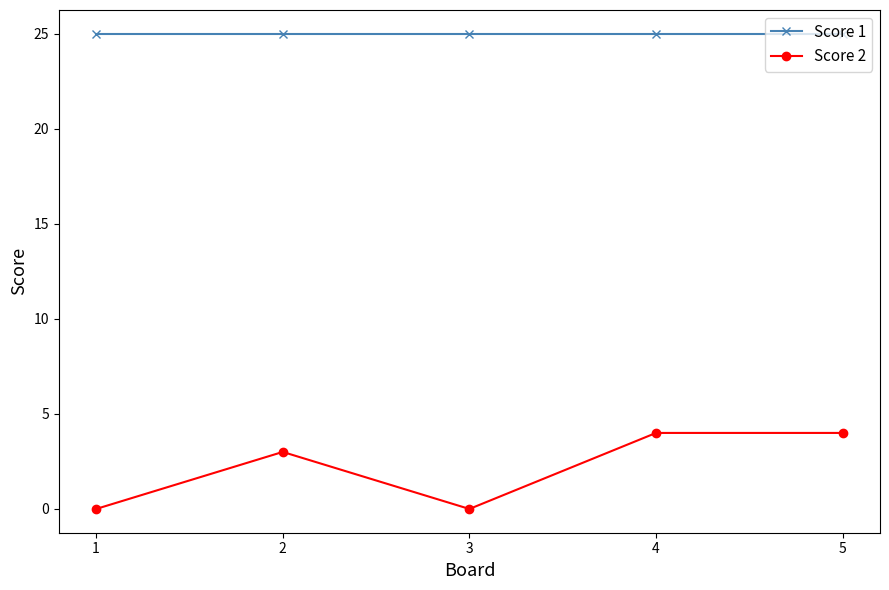

Reading left to right, what are all the values shown in this chart?

Score 1: 1=25	2=25	3=25	4=25	5=25
Score 2: 1=0	2=3	3=0	4=4	5=4